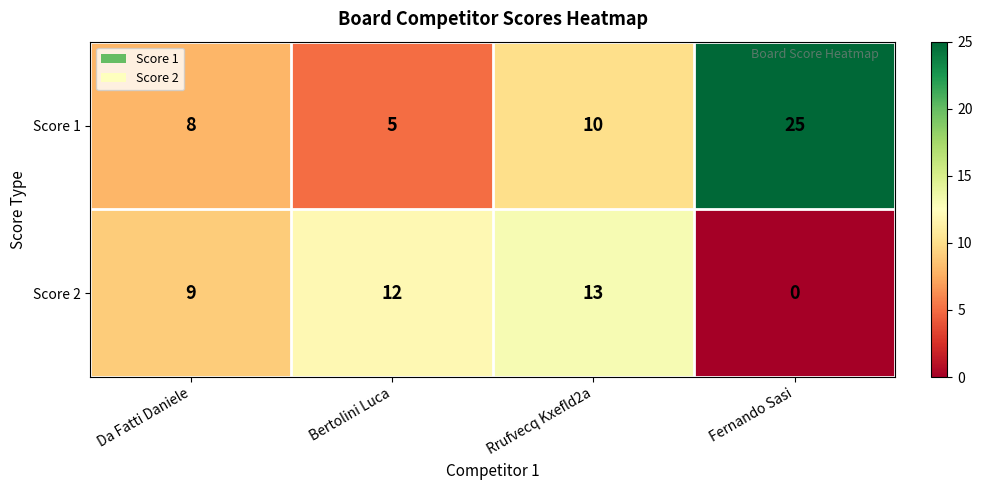

The value of Score 2 at Rrufvecq Kxefld2a is 18. True or false?

False